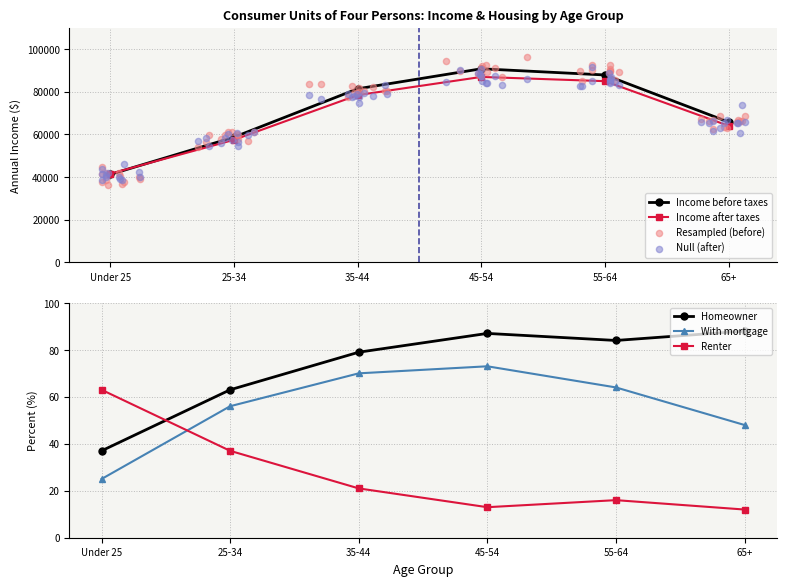

At which category is the sum across all series the highest?

45-54